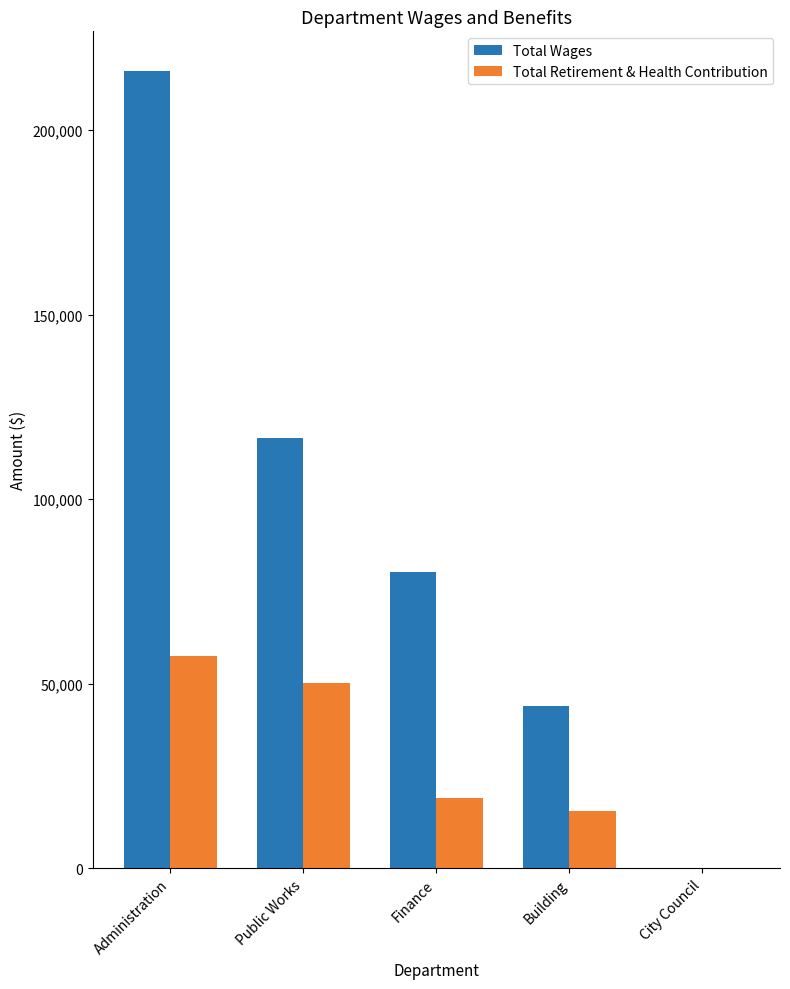

How many groups of bars are there?

5